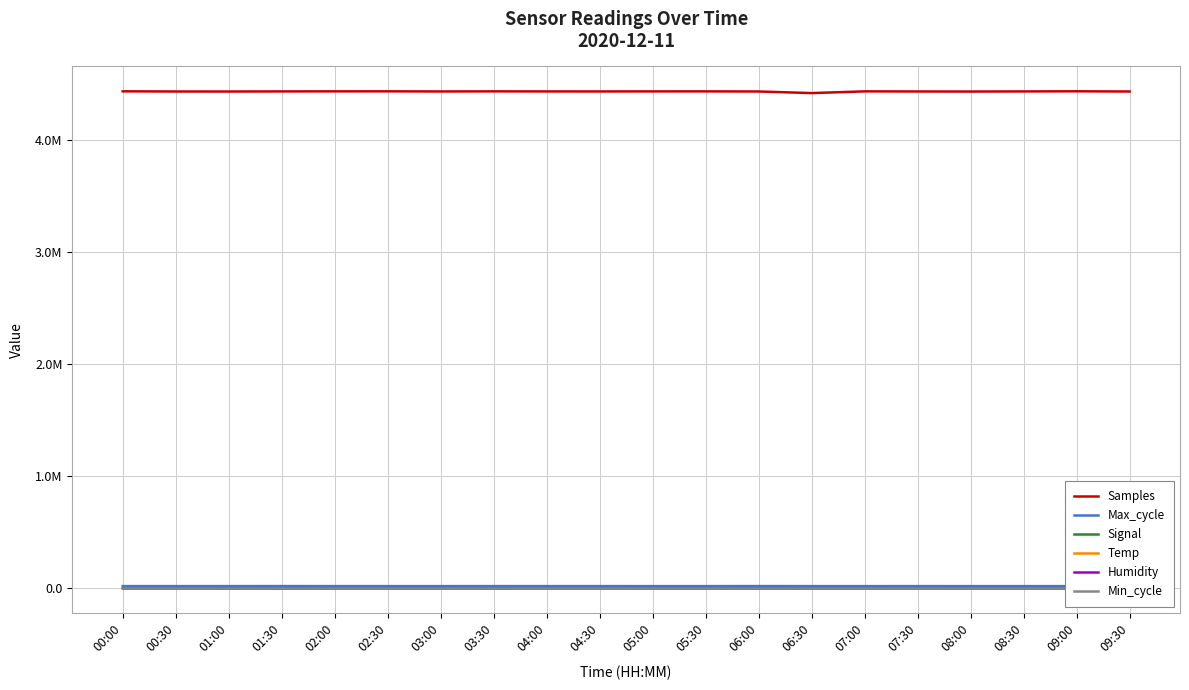

The Min_cycle series shows 32.0 at 03:30. True or false?

True